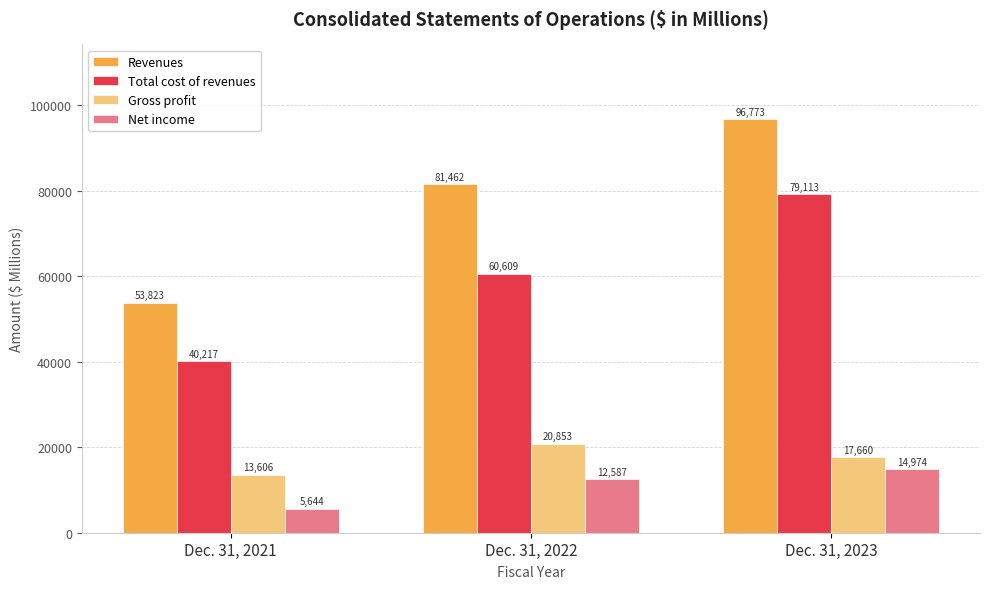

What is the difference between the Net income values at Dec. 31, 2022 and Dec. 31, 2023?

2387